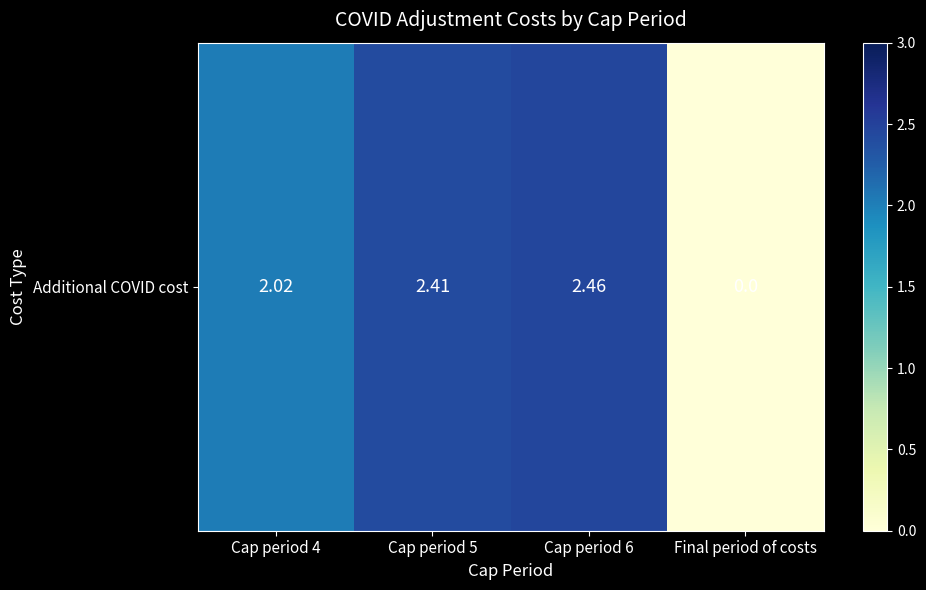

Reading left to right, list all the values displayed in this chart.

2.0	2.4	2.5	0.0